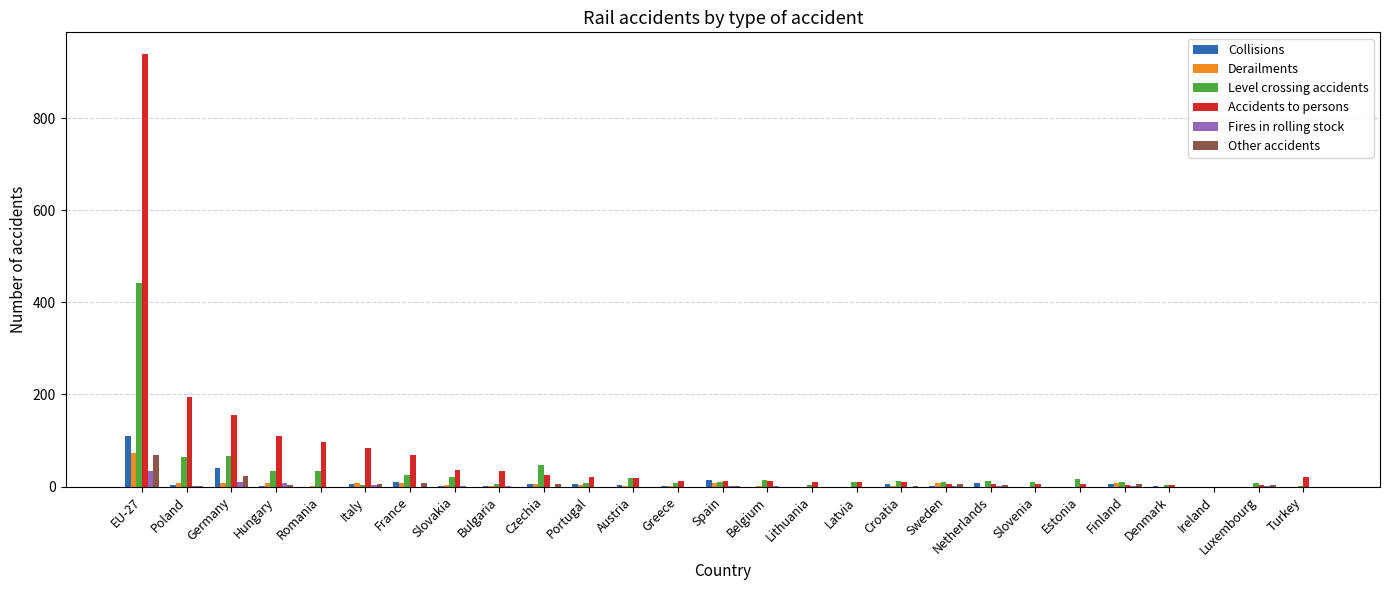

What is the difference between the Level crossing accidents values at Ireland and Germany?

66